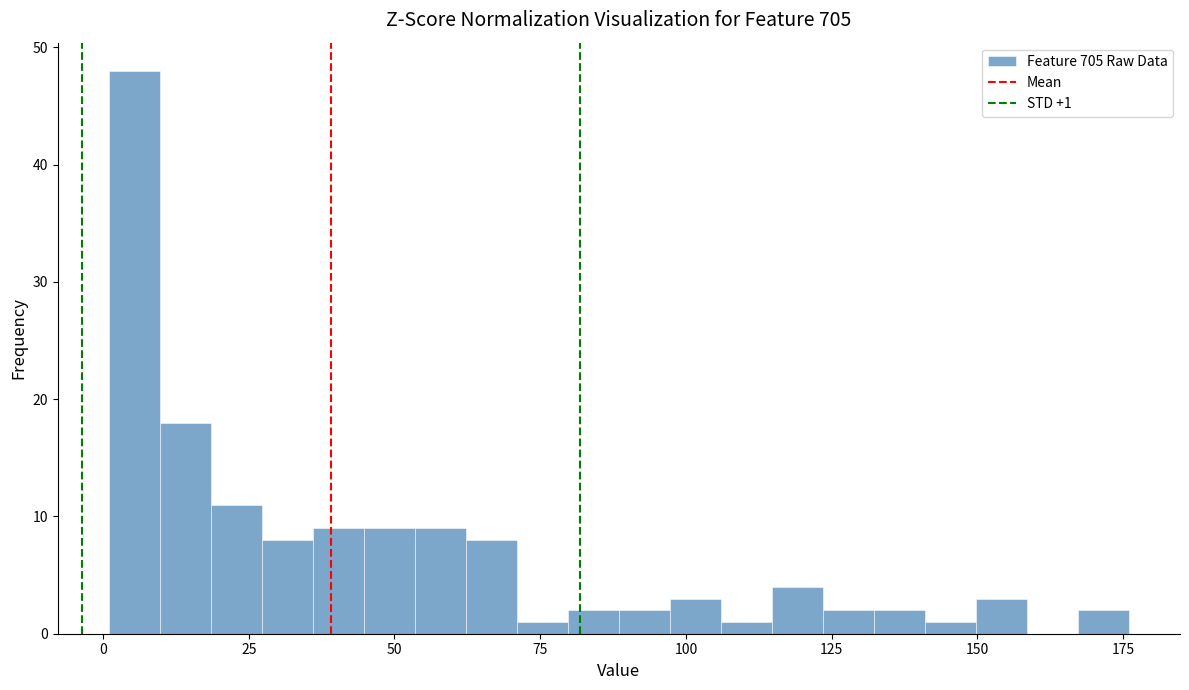

Around what value on the x-axis is the tallest bar? Give the approximate position of its centre, as read against the axis.

5